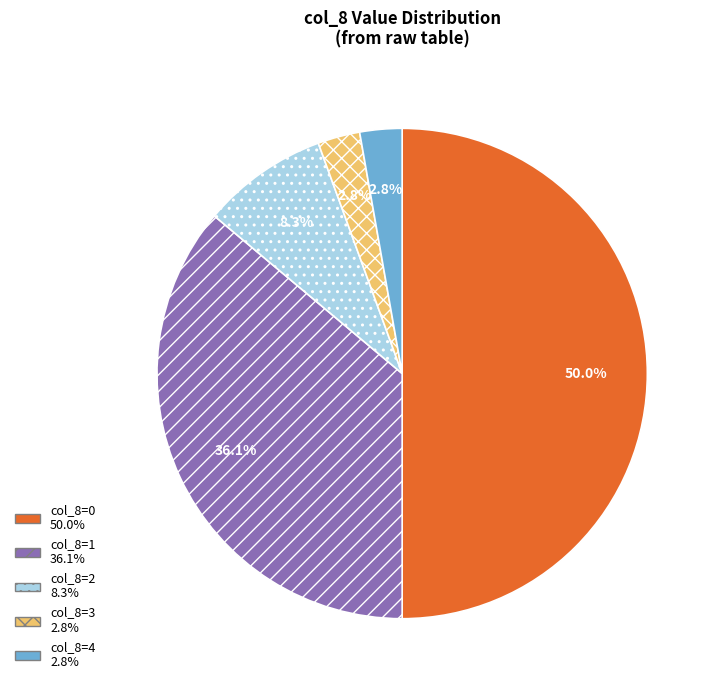

How many slices are in this pie chart?

5